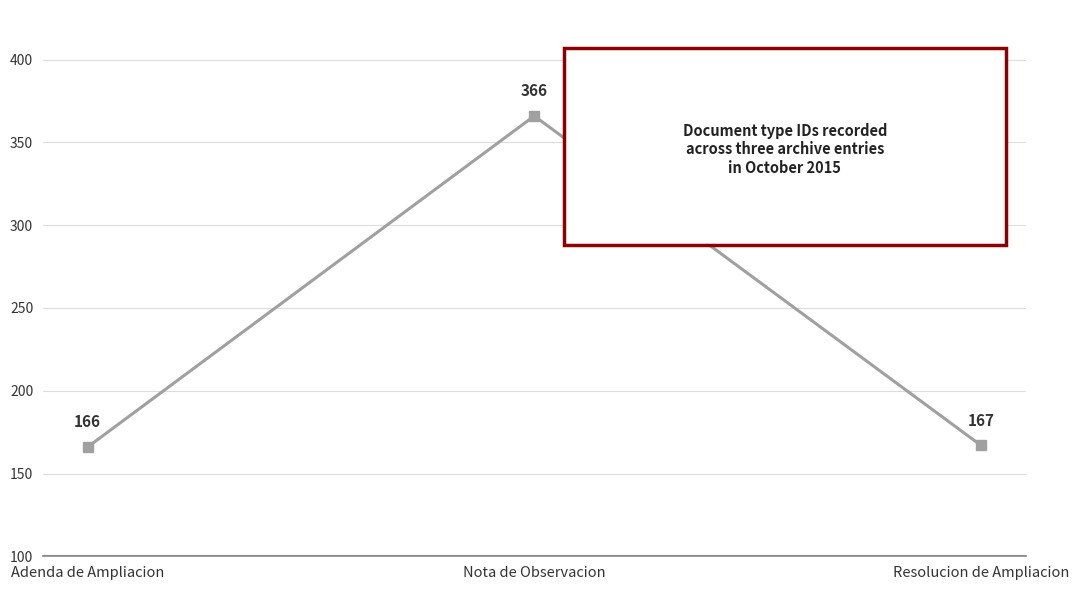

Reading left to right, transcribe all the data shown in this chart.

166	366	167